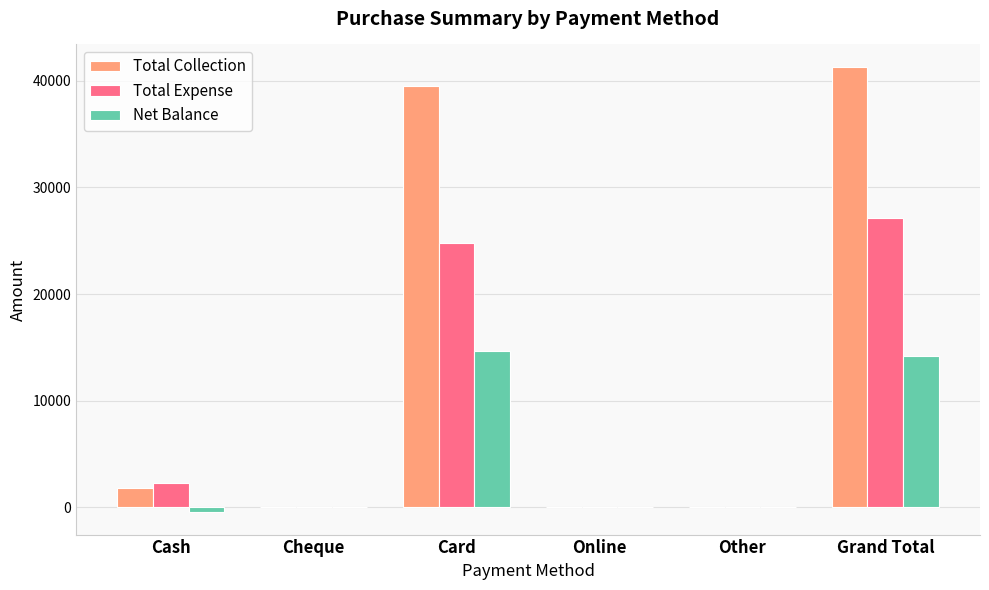

What are all the series names shown in the legend?

Total Collection, Total Expense, Net Balance